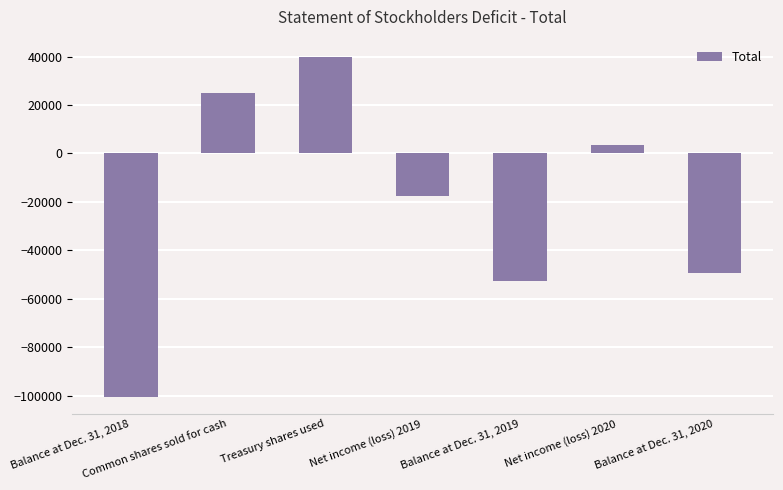

Count the number of data series in this chart.

1